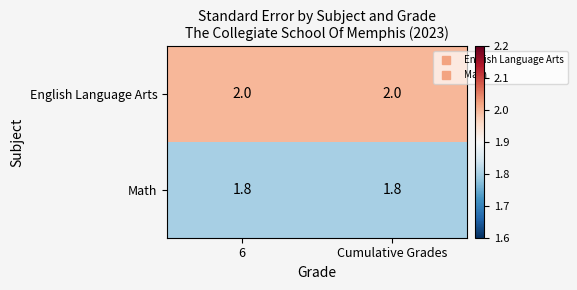

List the series in order of their peak value, highest first.

English Language Arts, Math